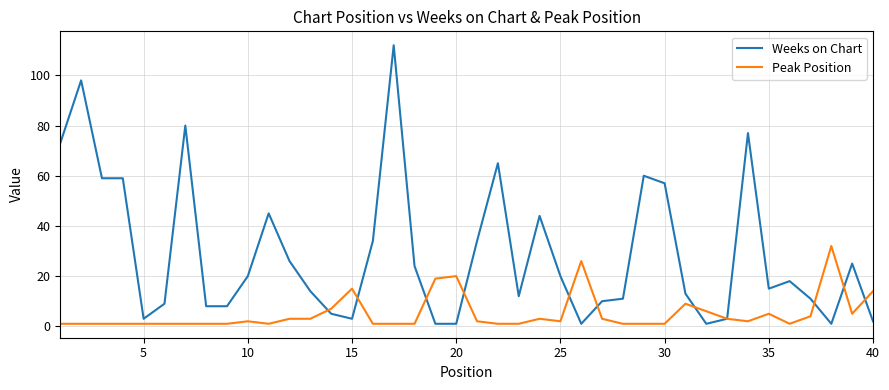

Reading left to right, what are all the values shown in this chart?

Weeks on Chart: 73	98	59	59	3	9	80	8	8	20	45	26	14	5	3	34	112	24	1	1	34	65	12	44	20	1	10	11	60	57	13	1	3	77	15	18	11	1	25	2
Peak Position: 1	1	1	1	1	1	1	1	1	2	1	3	3	7	15	1	1	1	19	20	2	1	1	3	2	26	3	1	1	1	9	6	3	2	5	1	4	32	5	14